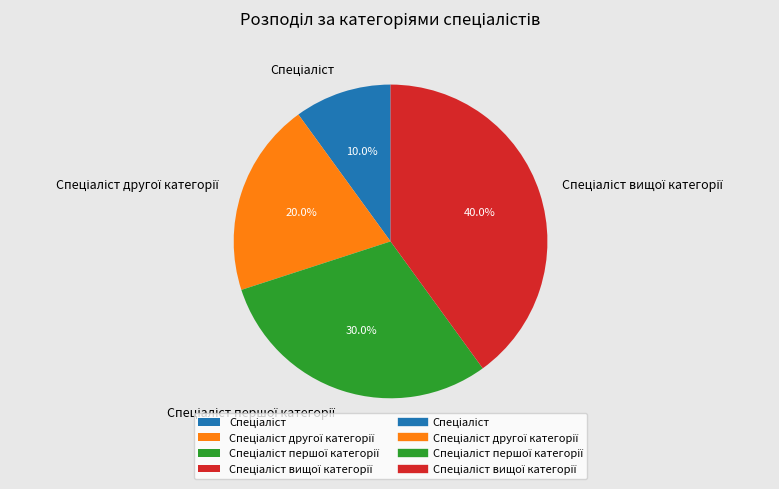

Is there any slice that represents more than half of the pie?

No